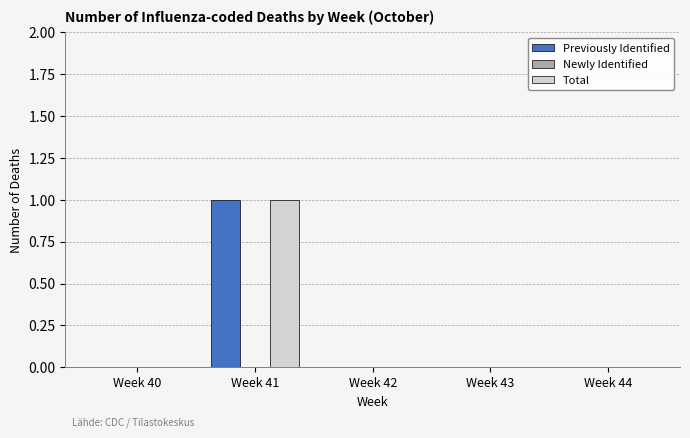

What is the greatest value displayed?

1